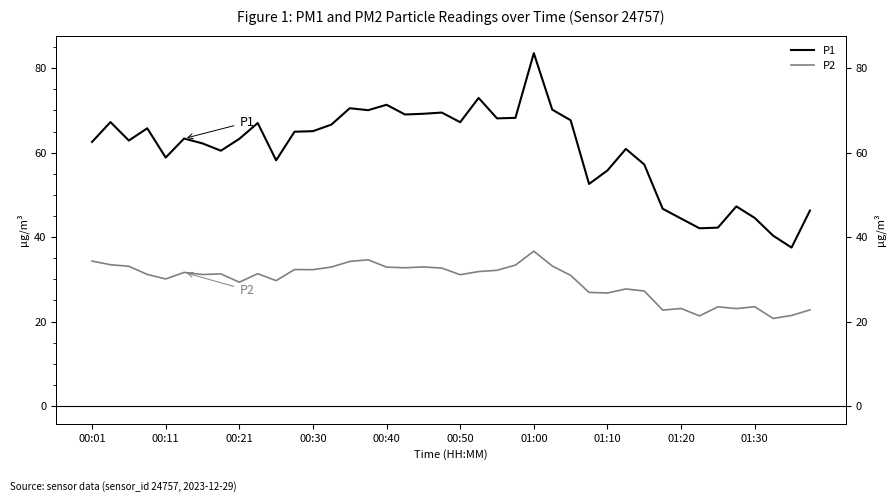

Rank the series at 00:21 from highest to lowest value.

P1, P2